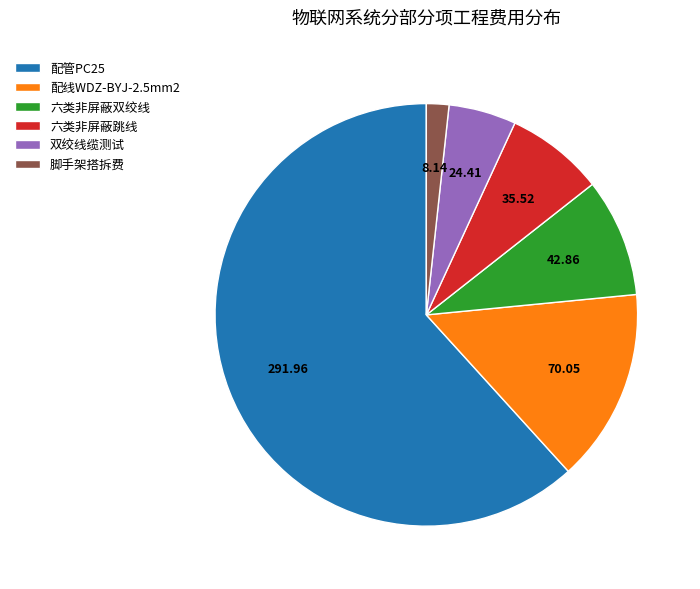

Is there any slice that represents more than half of the pie?

Yes